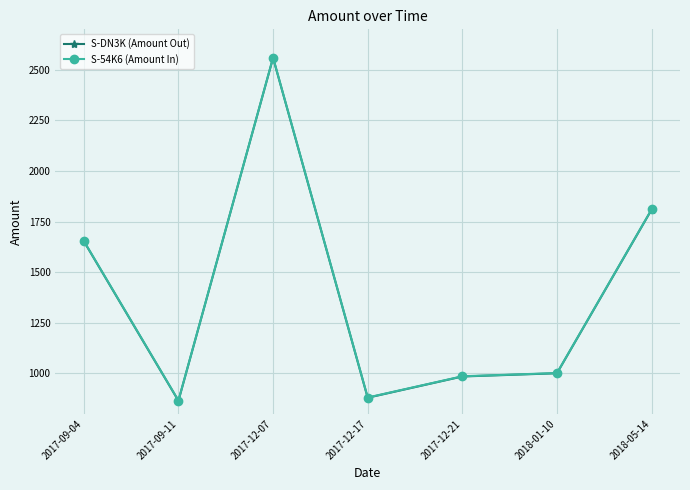

Reading left to right, list all the values displayed in this chart.

S-DN3K (Amount Out): 1653	864	2559	879	984	1000	1809
S-54K6 (Amount In): 1654	865	2560	880	985	1001	1810